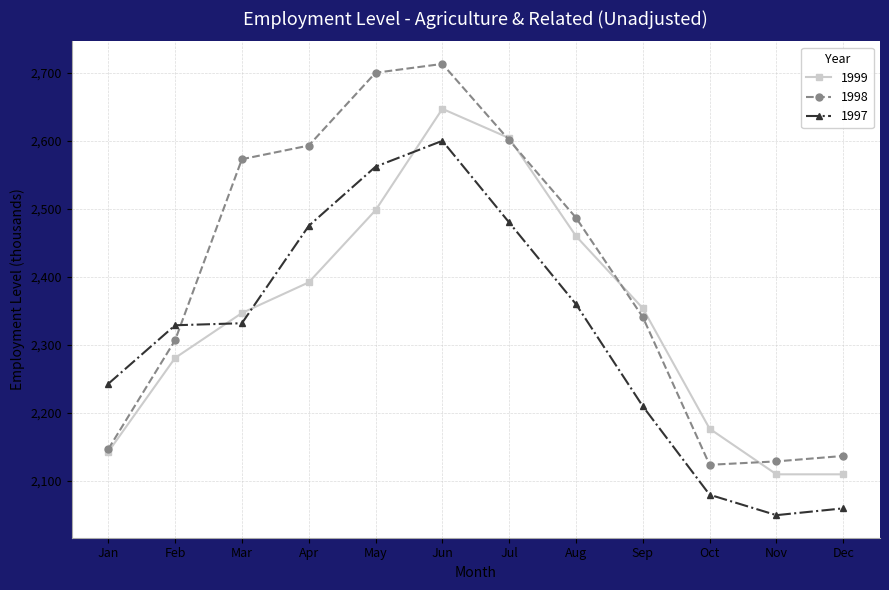

How many values in the 1999 series are below 2354?

6